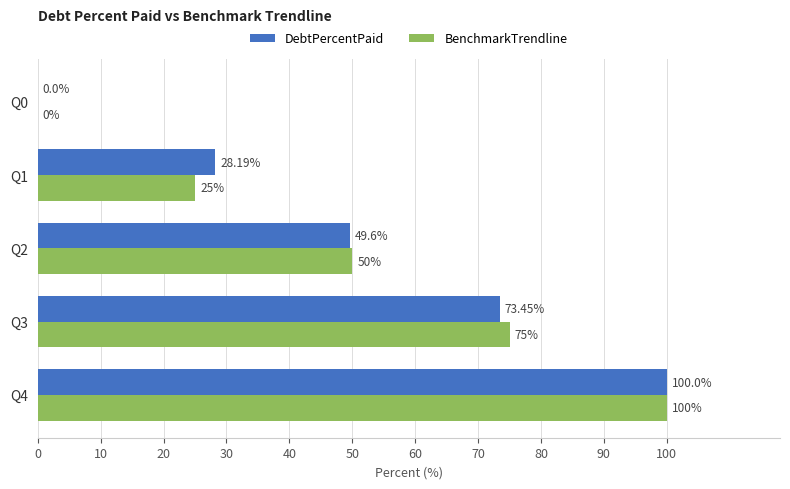

How many distinct data groups are displayed?

2